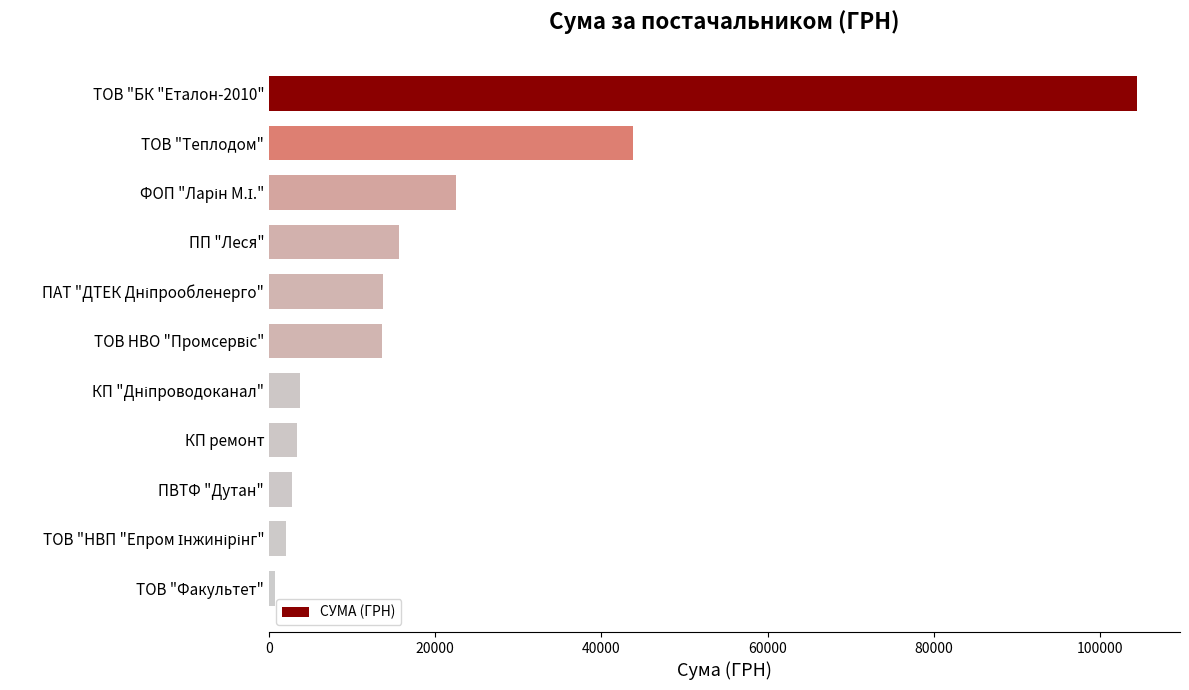

What is the sum of the values at ТОВ "Теплодом" and ПП "Леся"?

59511.6